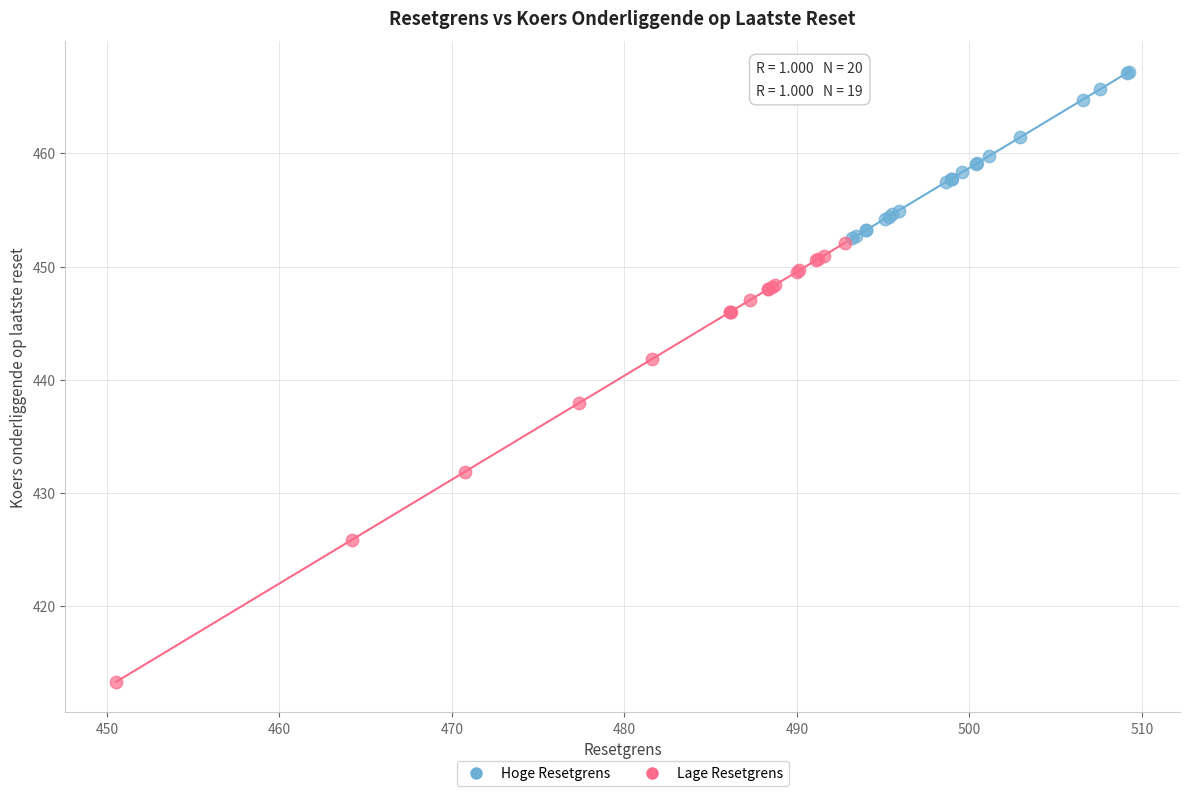

Which series contains the highest Y value?

Hoge Resetgrens